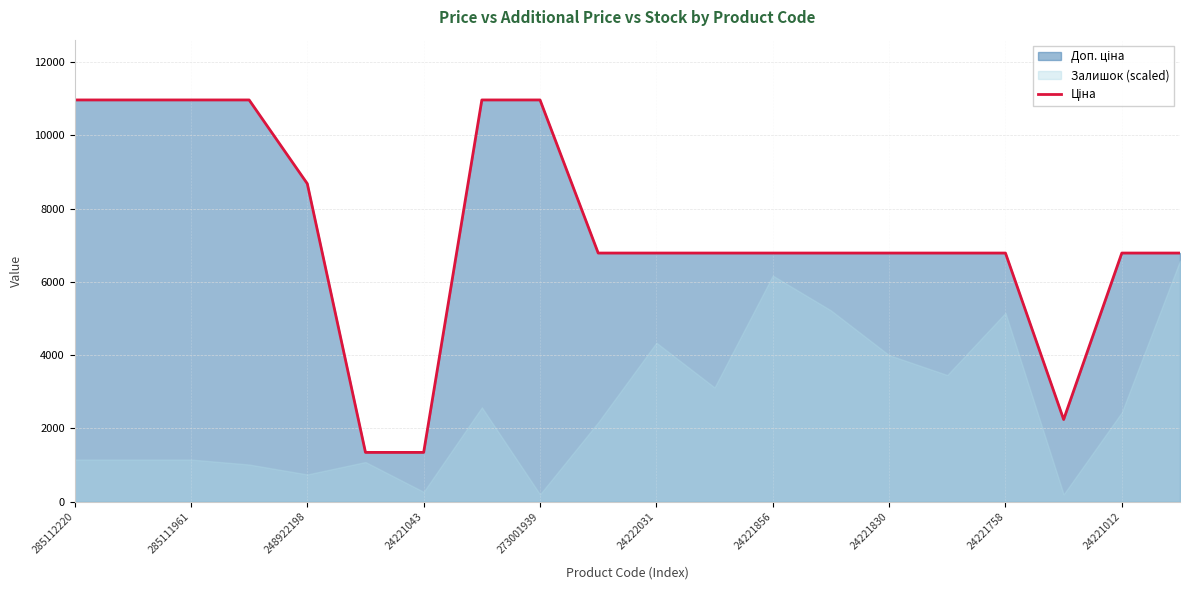

What is the ratio of the value at 11 to the value at 18?

1.0